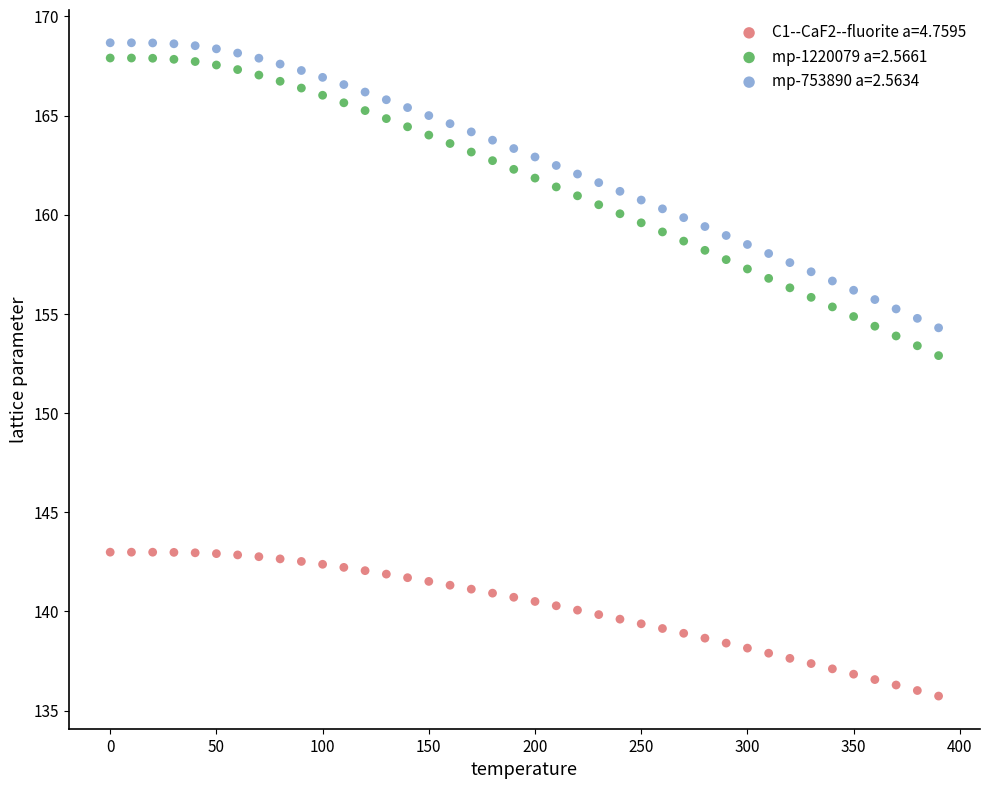

What are all the series names shown in the legend?

C1--CaF2--fluorite a=4.7595, mp-1220079 a=2.5661, mp-753890 a=2.5634